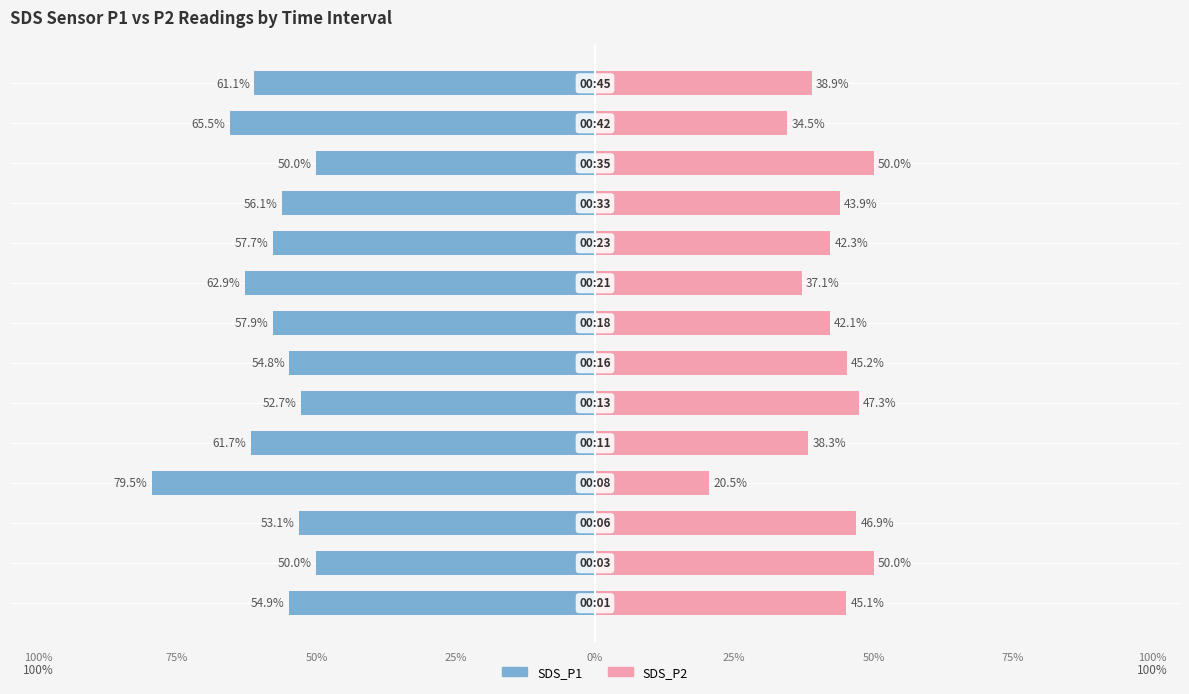

Which series has the widest spread of values?

SDS_P1